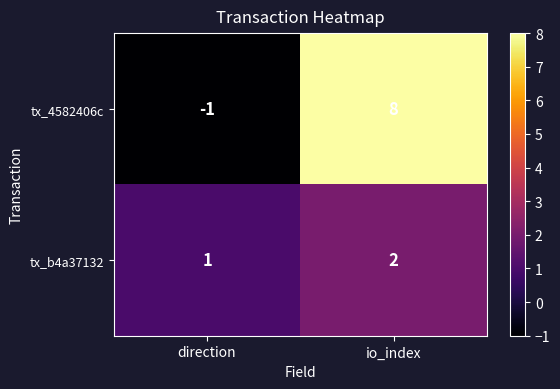

Count the number of categories in the chart.

2